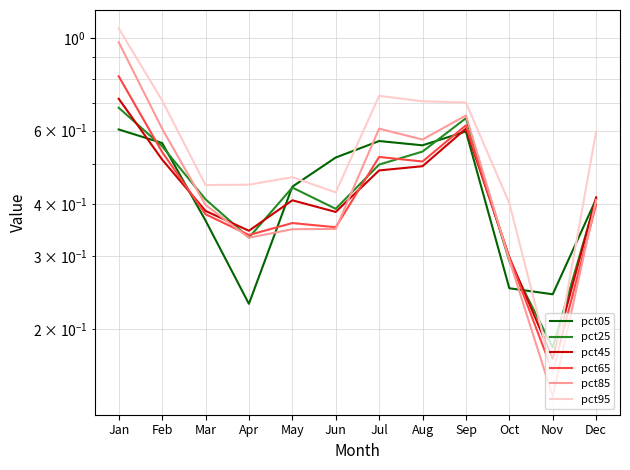

True or false: pct95 has more than 2 interior local peaks.

False